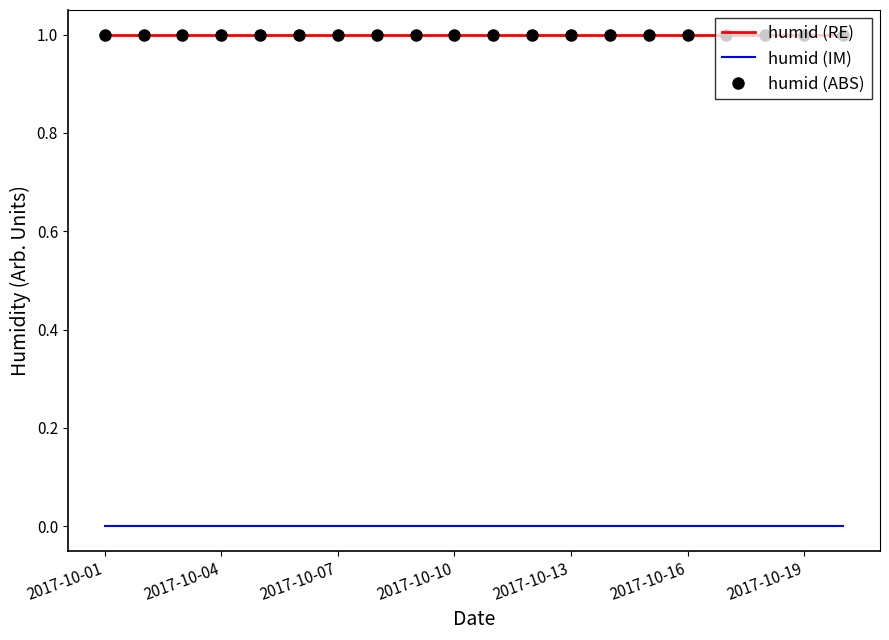

How many lines are shown in the chart?

3